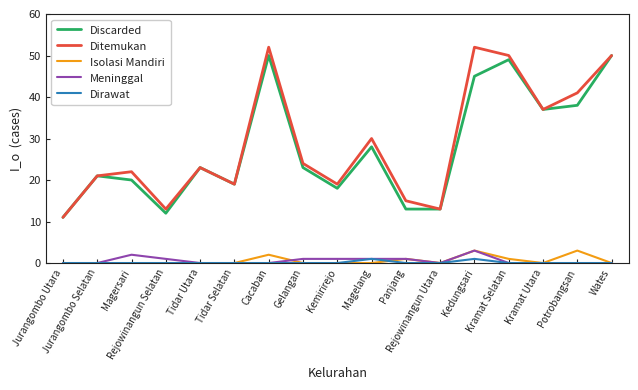

What position from the left is Tidar Selatan?

6